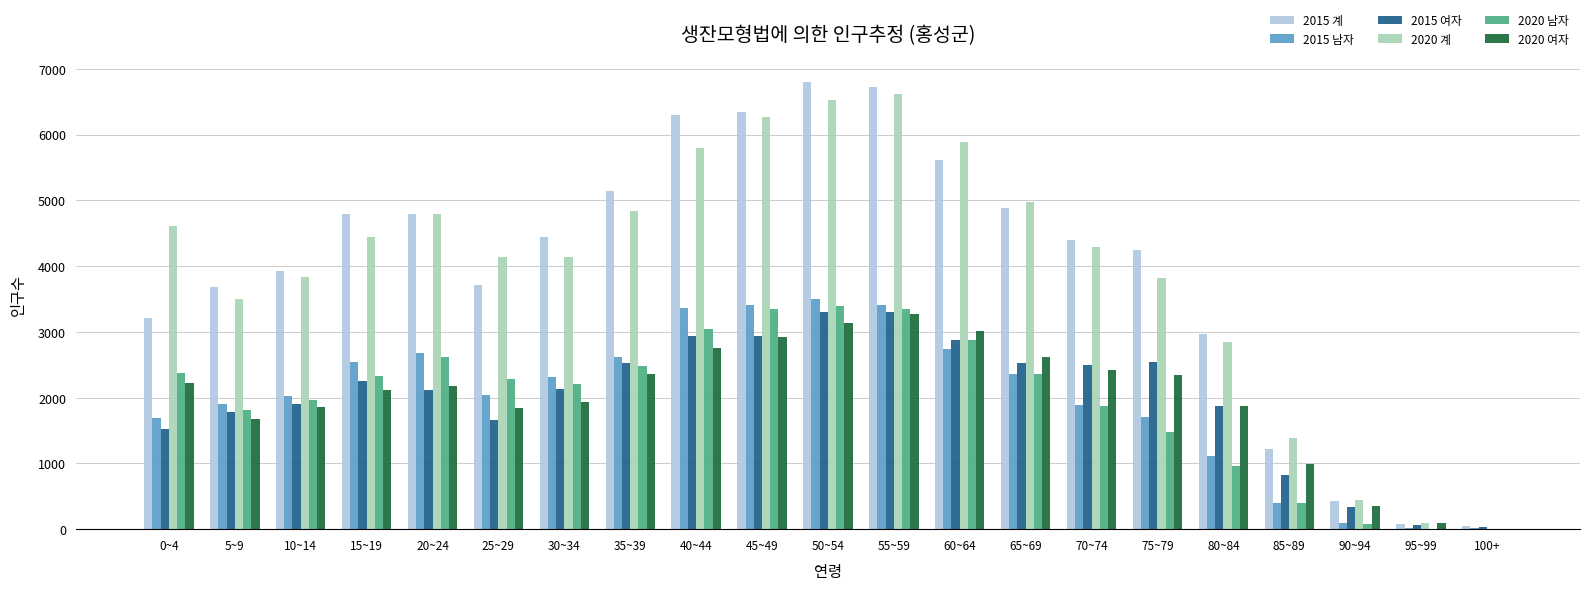

What is the greatest value displayed?

6800